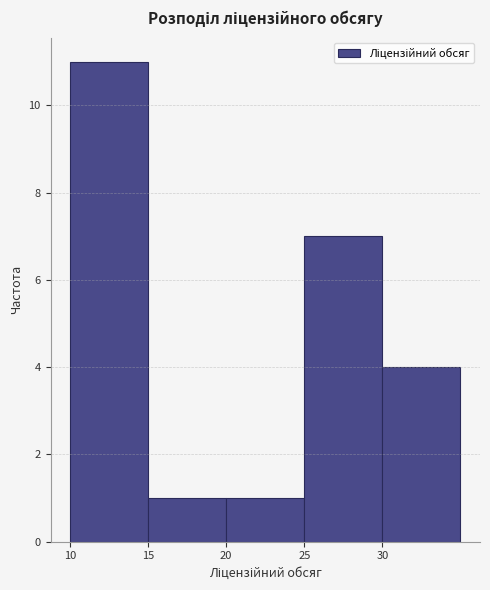

Over which range of the x-axis is the bar tallest?

10 to 15